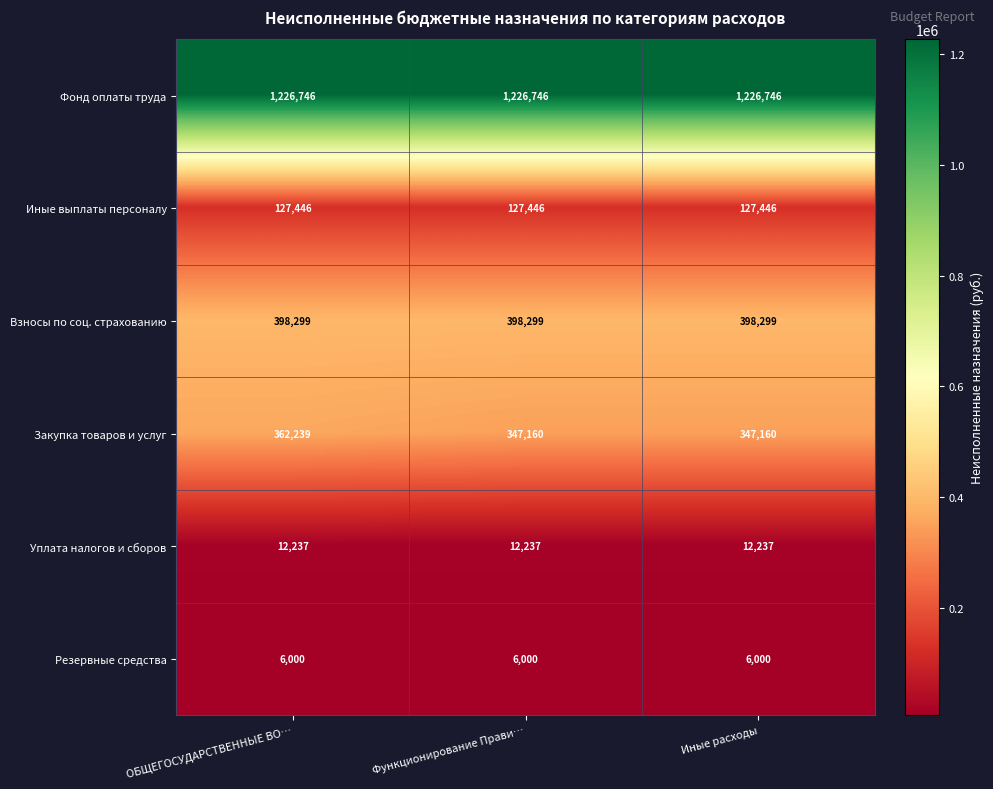

Reading left to right, extract all data points from this chart.

Фонд оплаты труда: ОБЩЕГОСУДАРСТВЕННЫЕ ВО…=1226746	Функционирование Прави…=1226746	Иные расходы=1226746
Иные выплаты персоналу: ОБЩЕГОСУДАРСТВЕННЫЕ ВО…=127446	Функционирование Прави…=127446	Иные расходы=127446
Взносы по соц. страхованию: ОБЩЕГОСУДАРСТВЕННЫЕ ВО…=398299	Функционирование Прави…=398299	Иные расходы=398299
Закупка товаров и услуг: ОБЩЕГОСУДАРСТВЕННЫЕ ВО…=362239	Функционирование Прави…=347160	Иные расходы=347160
Уплата налогов и сборов: ОБЩЕГОСУДАРСТВЕННЫЕ ВО…=12237	Функционирование Прави…=12237	Иные расходы=12237
Резервные средства: ОБЩЕГОСУДАРСТВЕННЫЕ ВО…=6000	Функционирование Прави…=6000	Иные расходы=6000